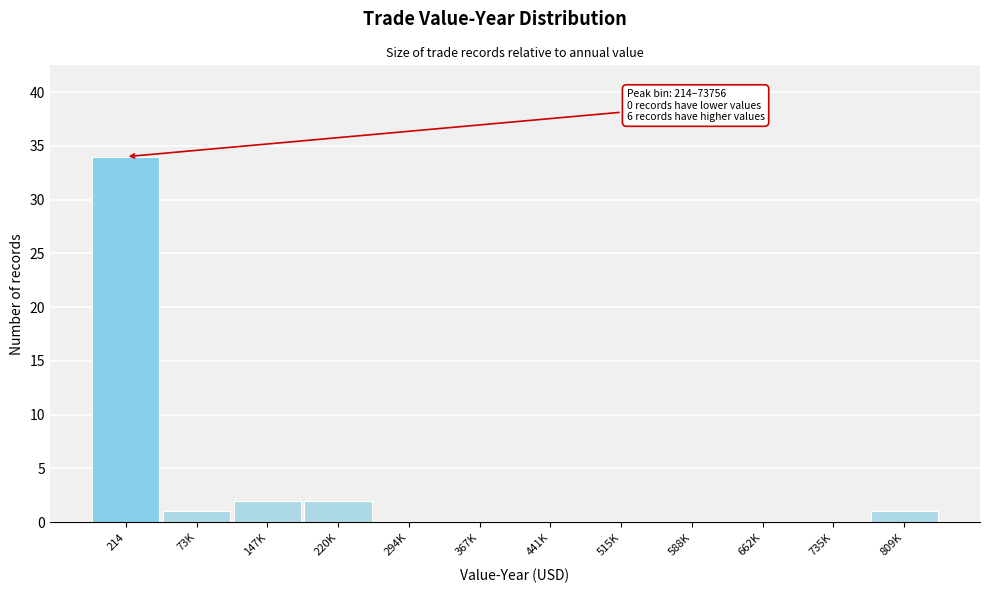

Reading left to right, extract all data points from this chart.

214=34	73K=1	147K=2	220K=2	294K=0	367K=0	441K=0	515K=0	588K=0	662K=0	735K=0	809K=1